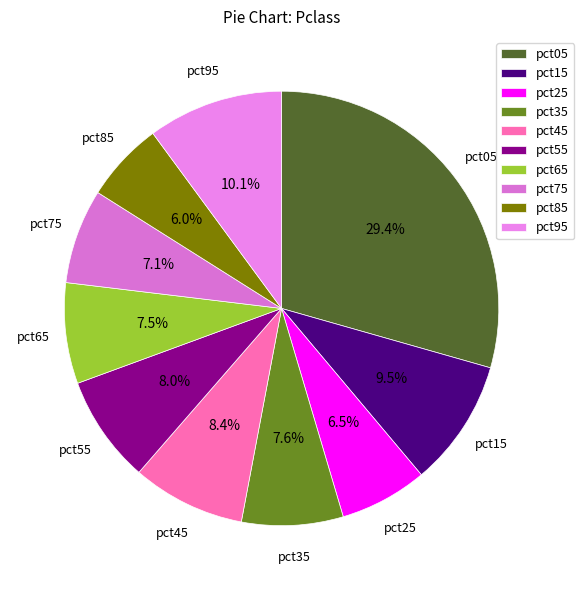

Does pct05 represent more than half of the total?

No